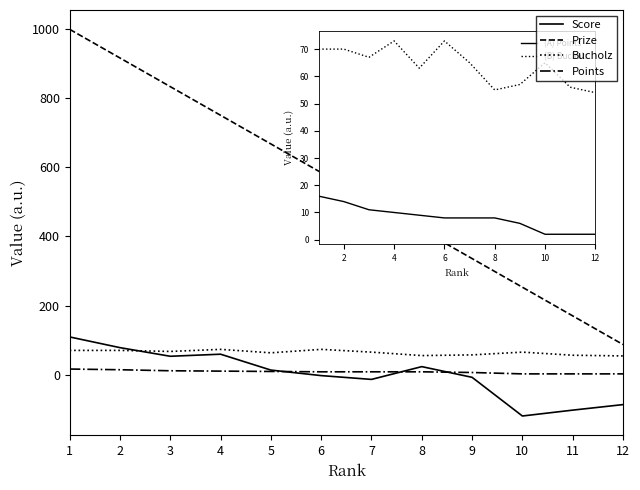

Which series has the largest total across all categories?

Prize